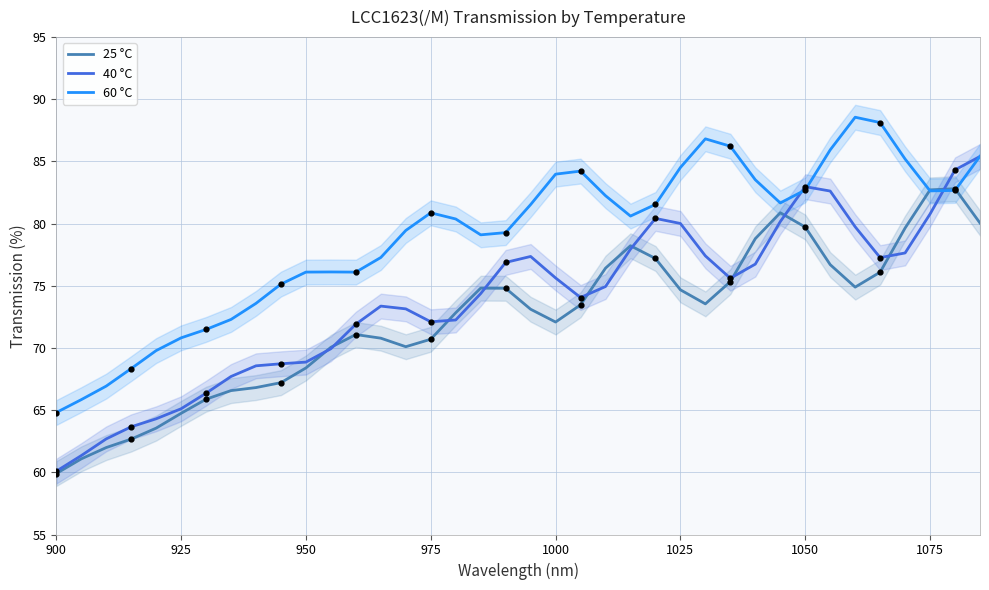

At how many categories does at least one series exceed 61?

38